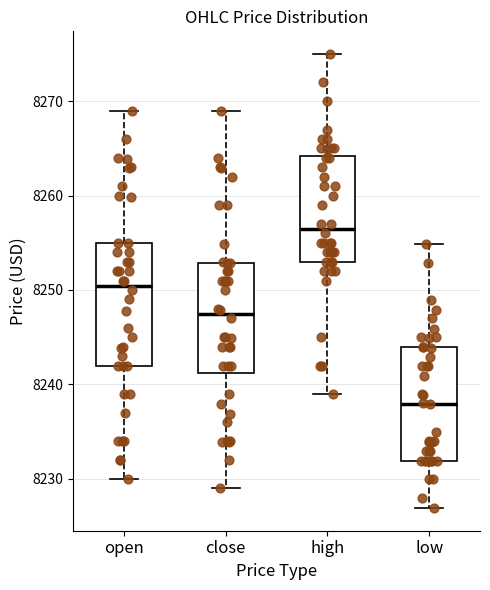

Reading left to right, transcribe this box plot: for each box, give where its median line is, the range the box spans, and where its two whiskers end, as read against the y-axis. The values are not printed on the chart, so give them approximately, as read against the axis.

open: median 8250, box 8242 to 8255, whiskers 8230 to 8269
close: median 8247, box 8241 to 8253, whiskers 8229 to 8269
high: median 8257, box 8253 to 8264, whiskers 8239 to 8275
low: median 8238, box 8232 to 8244, whiskers 8227 to 8255